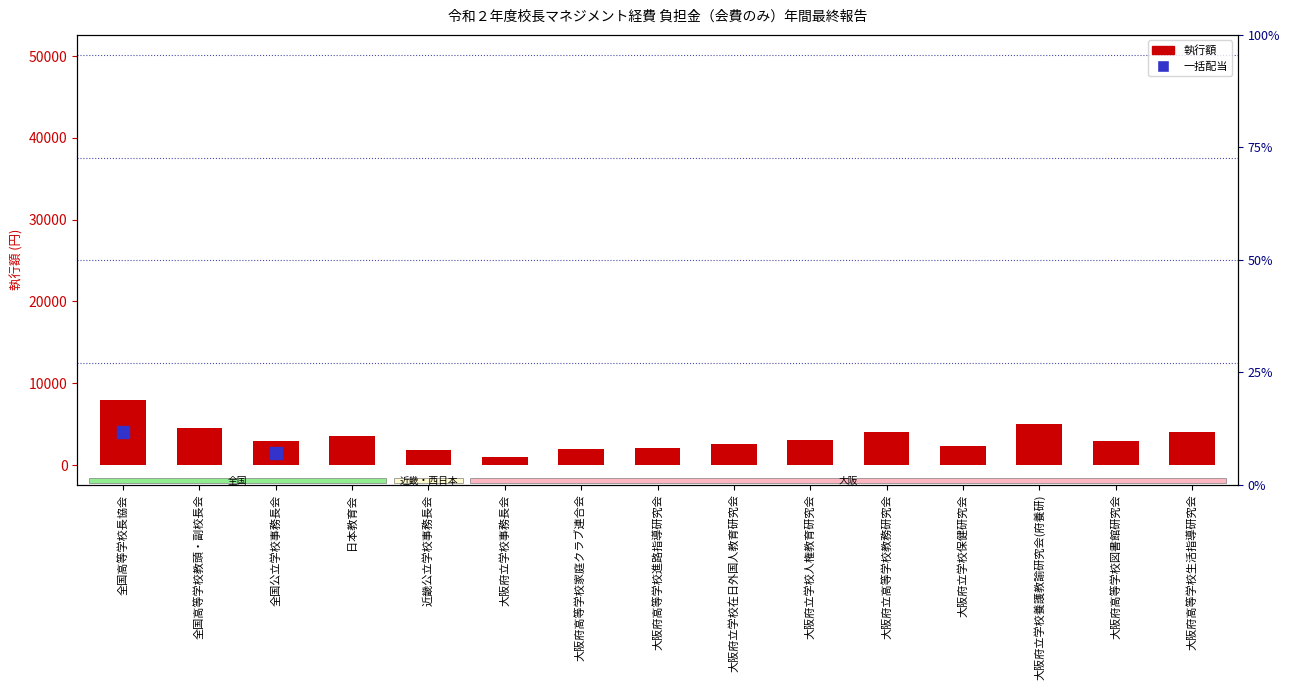

Reading right to left, what are all the values shown in this chart?

4000	3000	5000	2400	4000	3050	2580	2150	2000	1000	1800	3600	3000	4500	8000